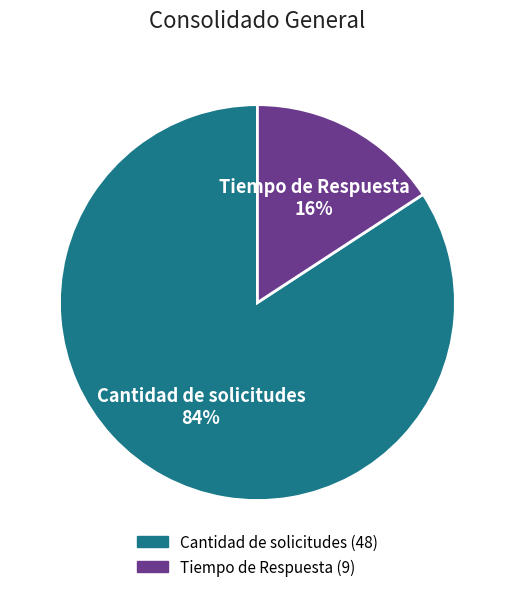

Is the sum of Cantidad de solicitudes and Tiempo de Respuesta greater than half?

Yes